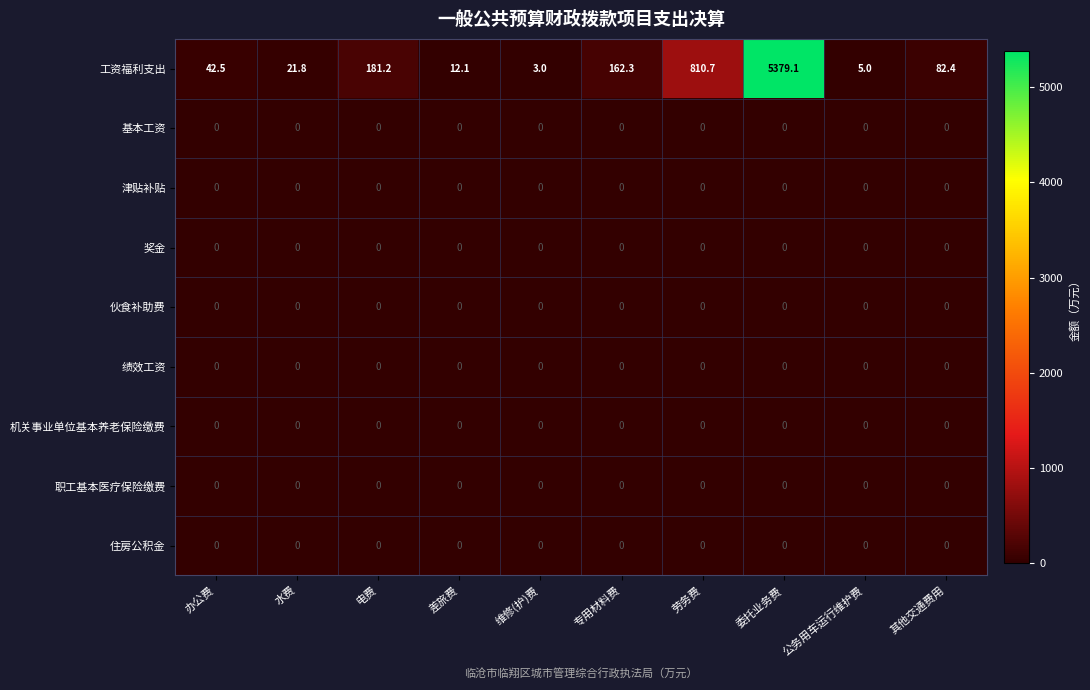

Count the number of data series in this chart.

9